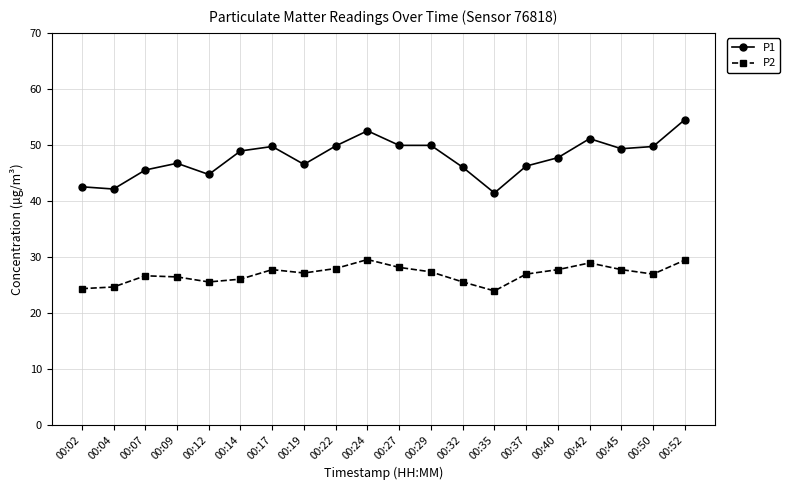

True or false: P1 and P2 cross at least once.

False